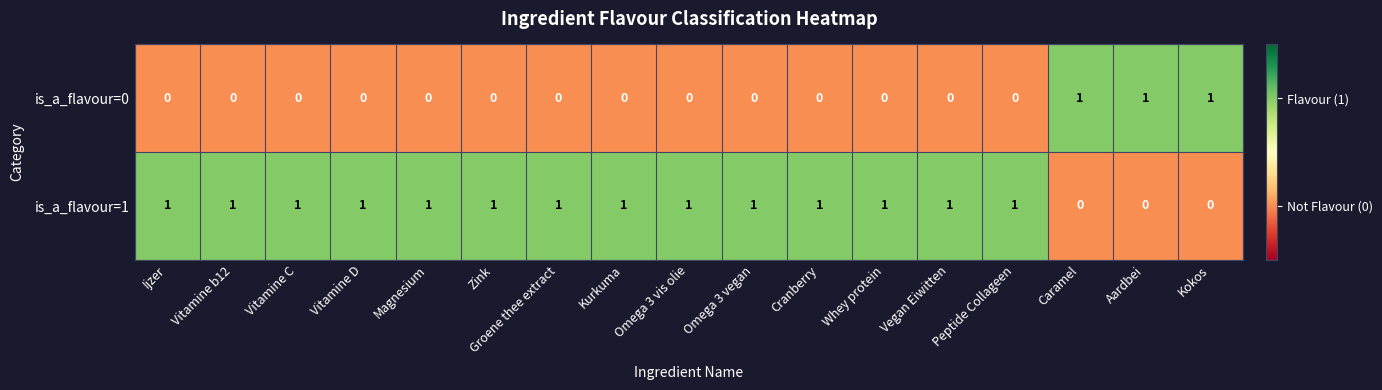

Rank the series by their average value, from lowest to highest.

is_a_flavour=0, is_a_flavour=1